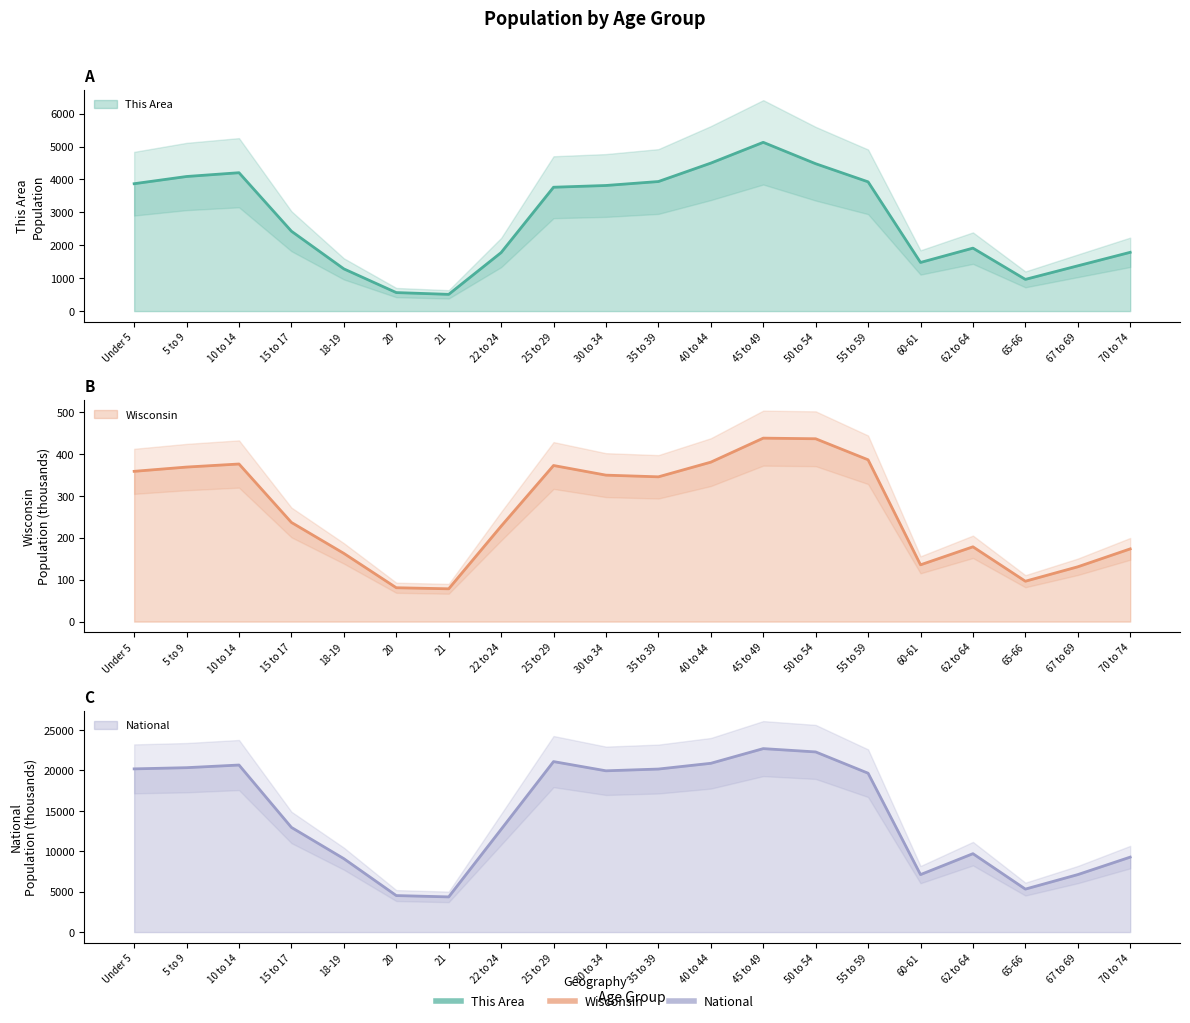

What are all the series names shown in the legend?

This Area, Wisconsin, National